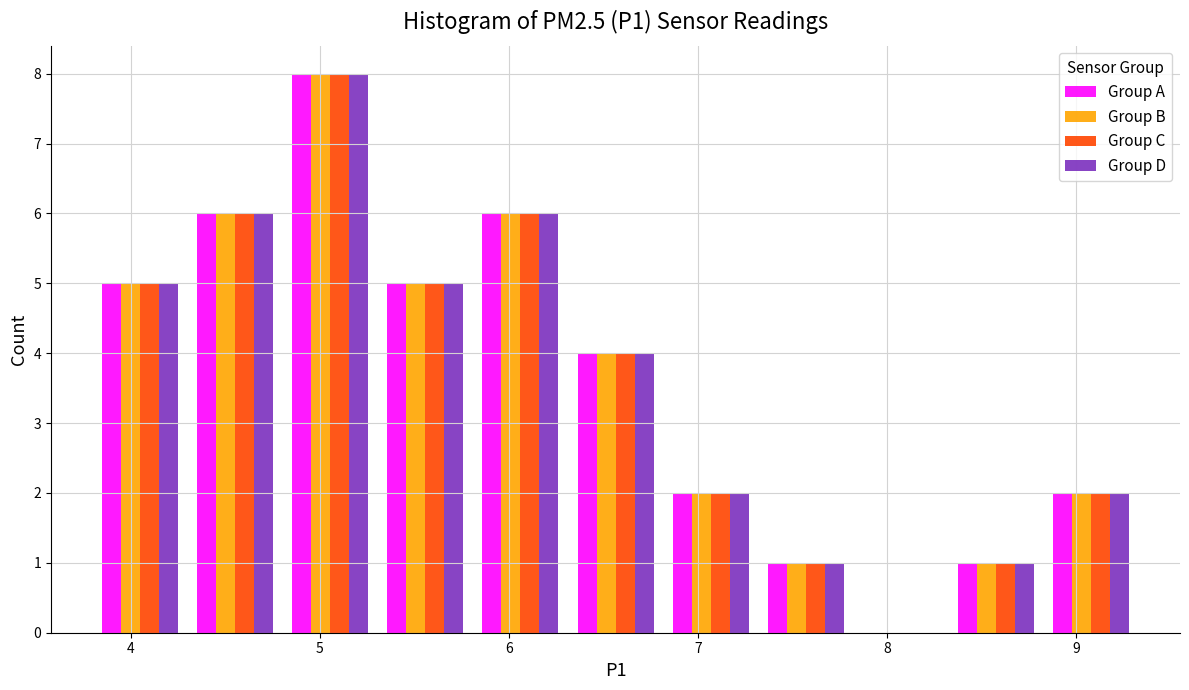

What is the height of the Group A bar covering 6.3 to 6.8 on the x-axis? Neither the bar edges nor the heights are printed on the chart, so give them approximately, as read against the axes.

4